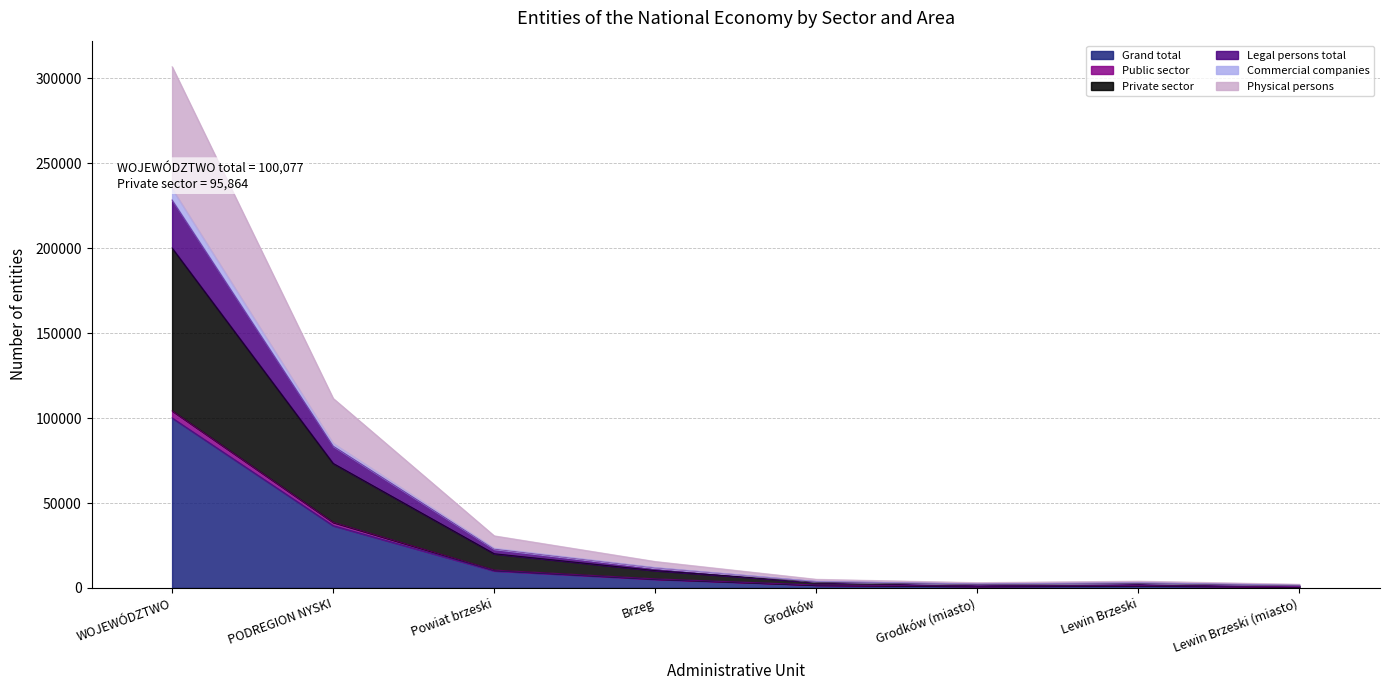

Where is the first local minimum for Commercial companies?

Grodków (miasto)